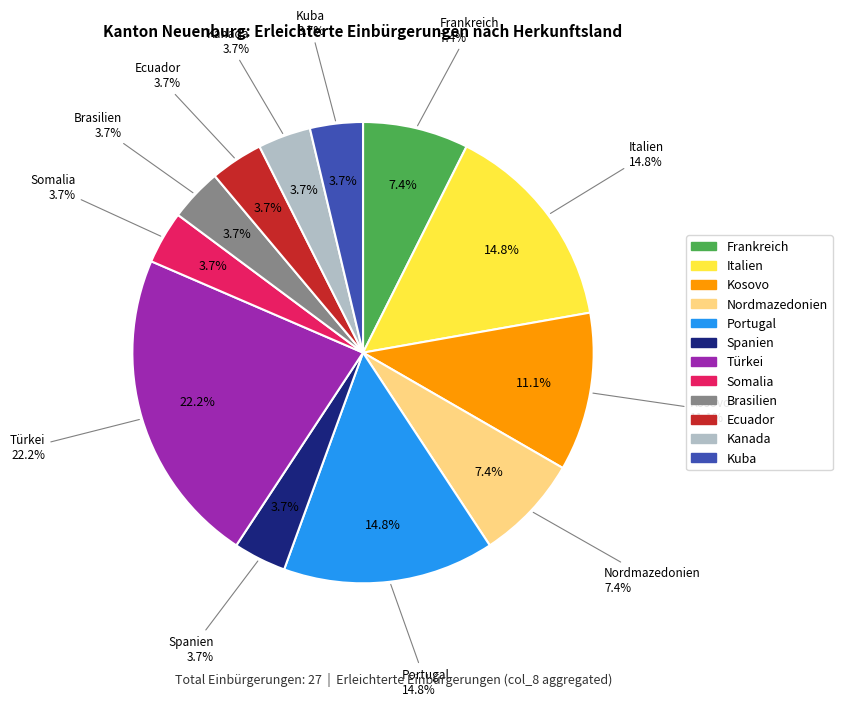

What is the total percentage of Ecuador and Türkei?

25.9%